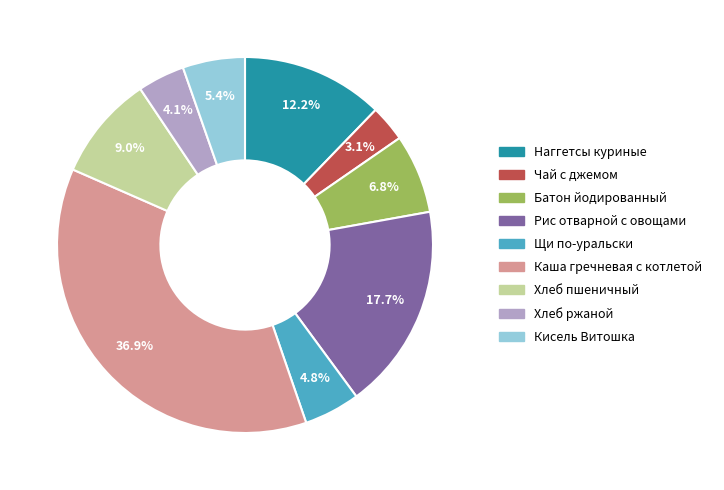

Rank the categories by value from highest to lowest.

Каша гречневая с котлетой, Рис отварной с овощами, Наггетсы куриные, Хлеб пшеничный, Батон йодированный, Кисель Витошка, Щи по-уральски, Хлеб ржаной, Чай с джемом